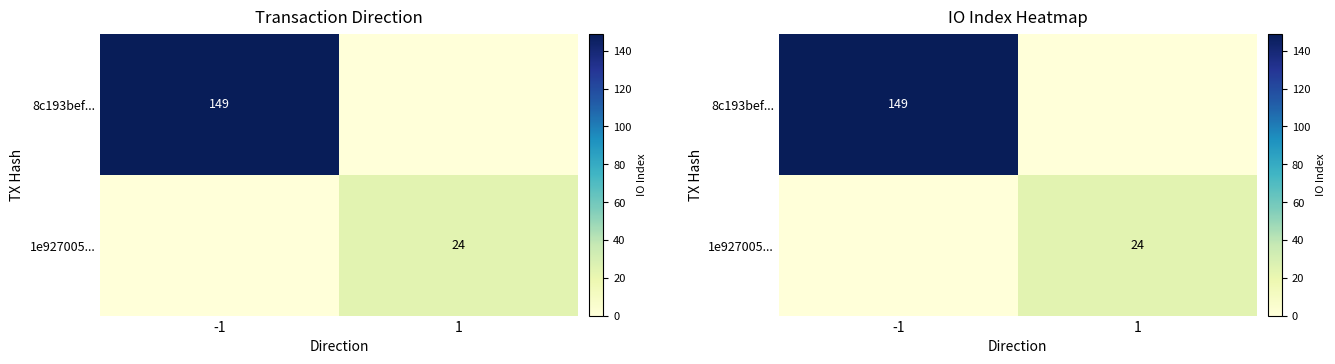

What is the difference between the highest and lowest values at -1?

149